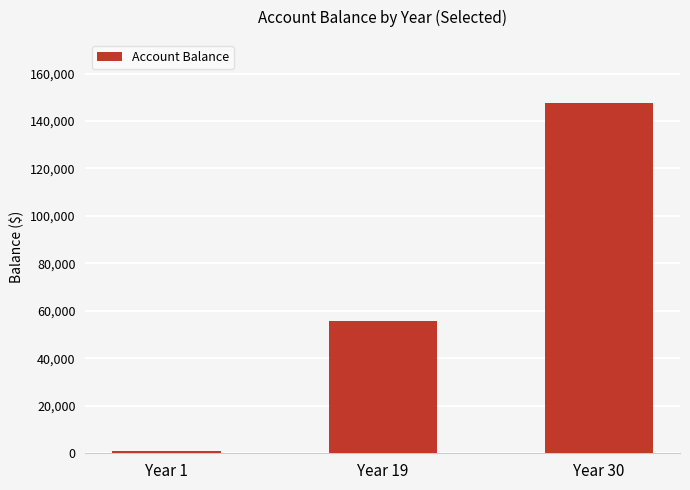

Which label corresponds to the smallest value in the chart?

Year 1